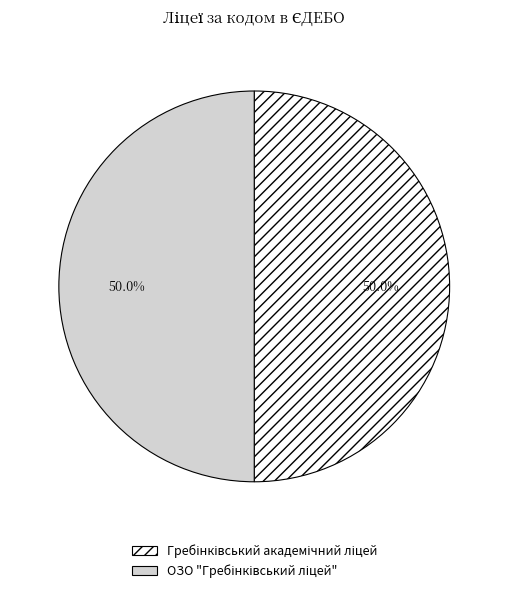

Is it true that Гребінківський академічний ліцей is 57% of the pie?

False